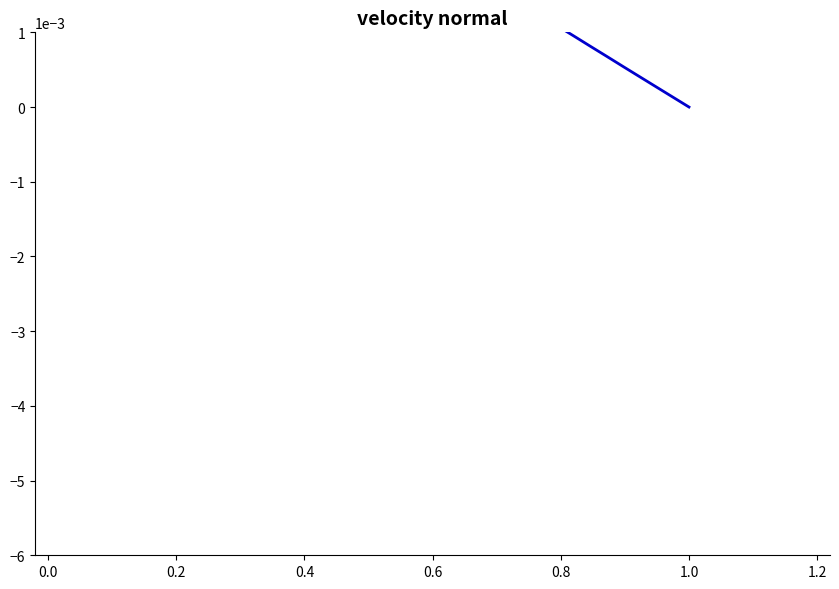

At which category does the chart reach its peak across all series?

−0.2